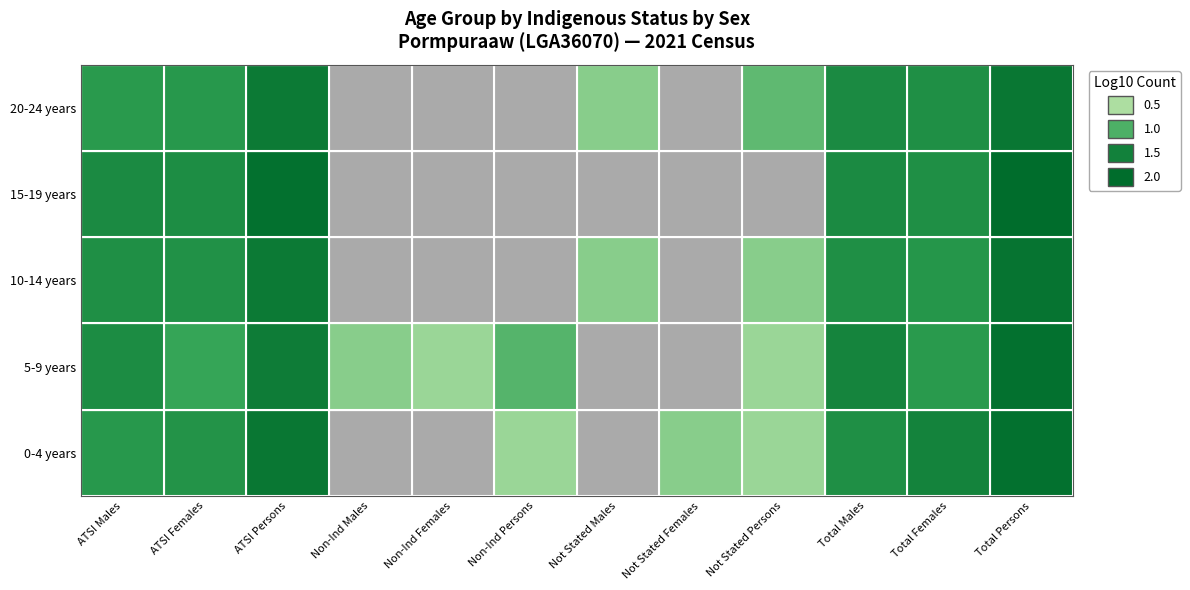

Reading left to right, extract all data points from this chart.

0-4 years: 17	19	39	0	0	3	0	4	3	21	29	45
5-9 years: 23	12	34	4	3	8	0	0	3	28	16	45
10-14 years: 21	20	36	0	0	0	4	0	4	21	18	42
15-19 years: 24	22	45	0	0	0	0	0	0	24	21	50
20-24 years: 16	17	36	0	0	0	4	0	7	24	21	39